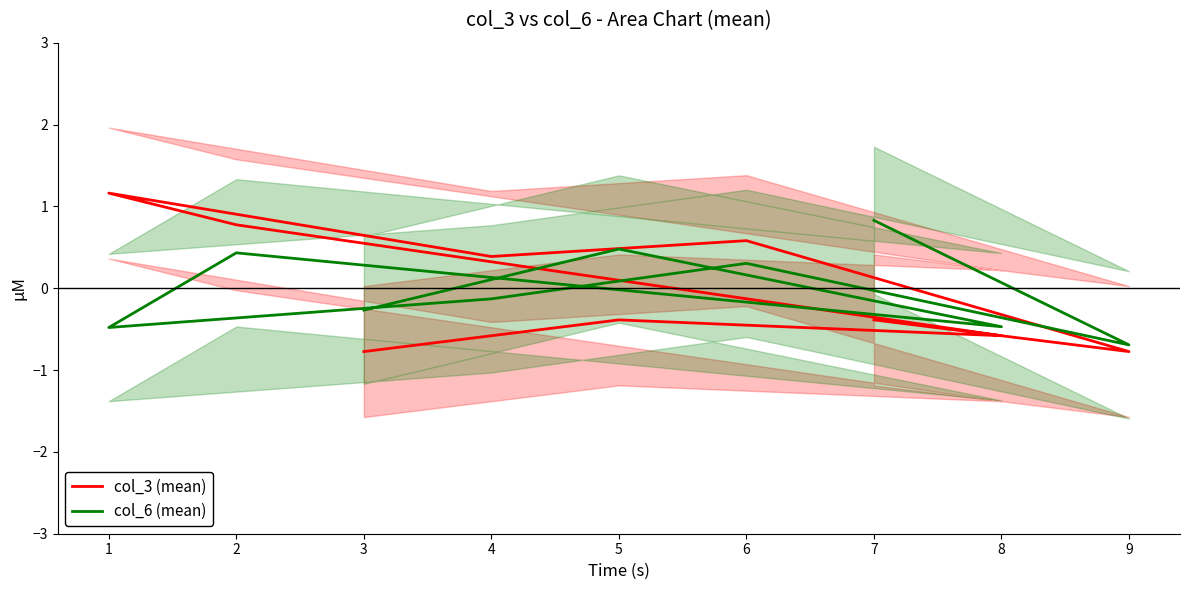

The col_5 series shows -0.1 at 8. True or false?

False